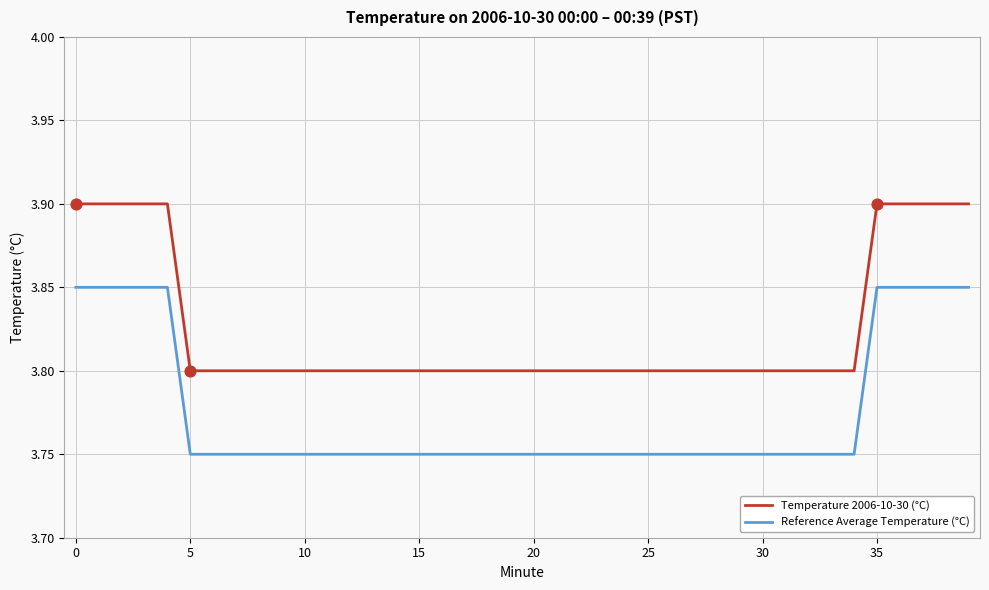

Which series has the largest total across all categories?

Temperature 2006-10-30 (°C)